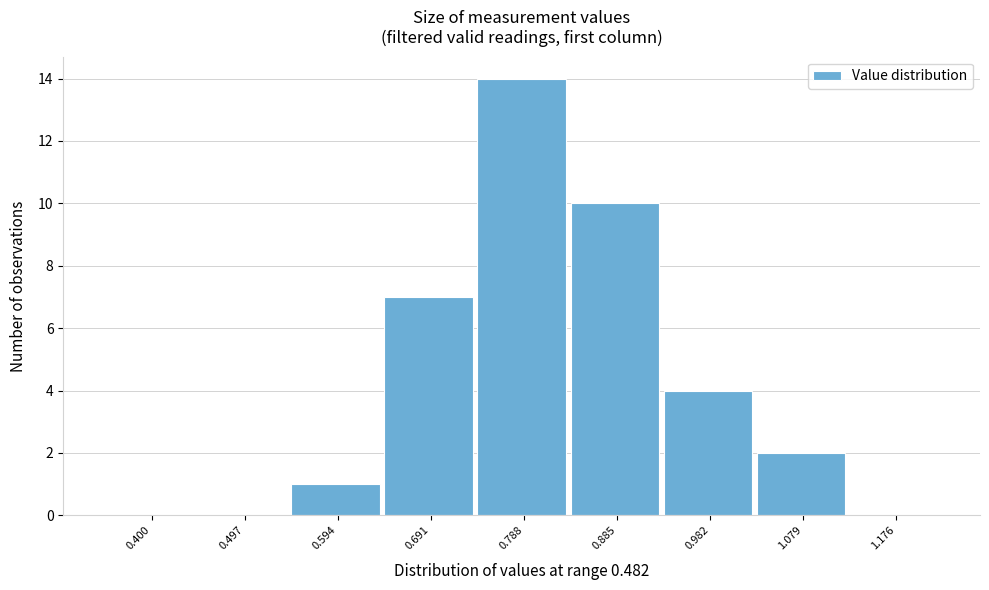

Reading left to right, extract all data points from this chart.

0.400=0	0.497=0	0.594=1	0.691=7	0.788=14	0.885=10	0.982=4	1.079=2	1.176=0